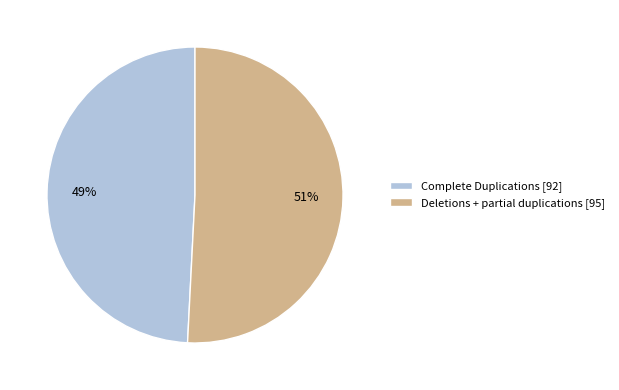

To the nearest percent, what is the combined percentage of Deletions + partial duplications and Complete Duplications?

100%